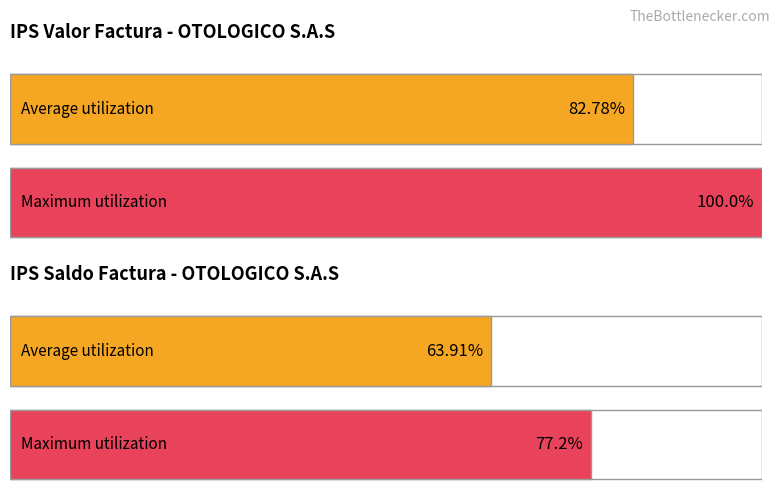

At 14804, list the series in order from largest to smallest.

IPS Valor Factura, IPS Saldo Factura